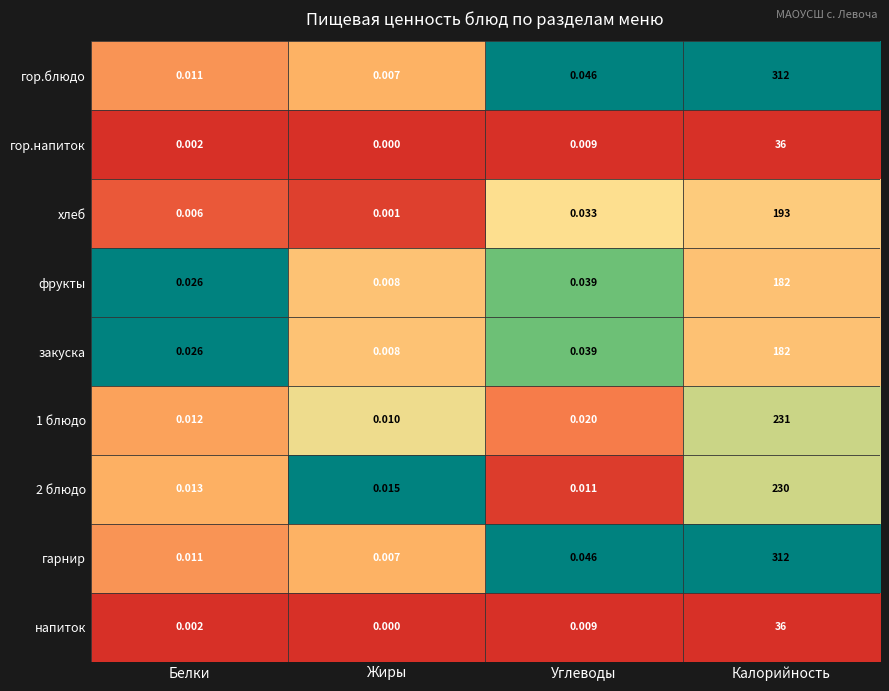

Which label corresponds to the smallest value in the chart?

Жиры